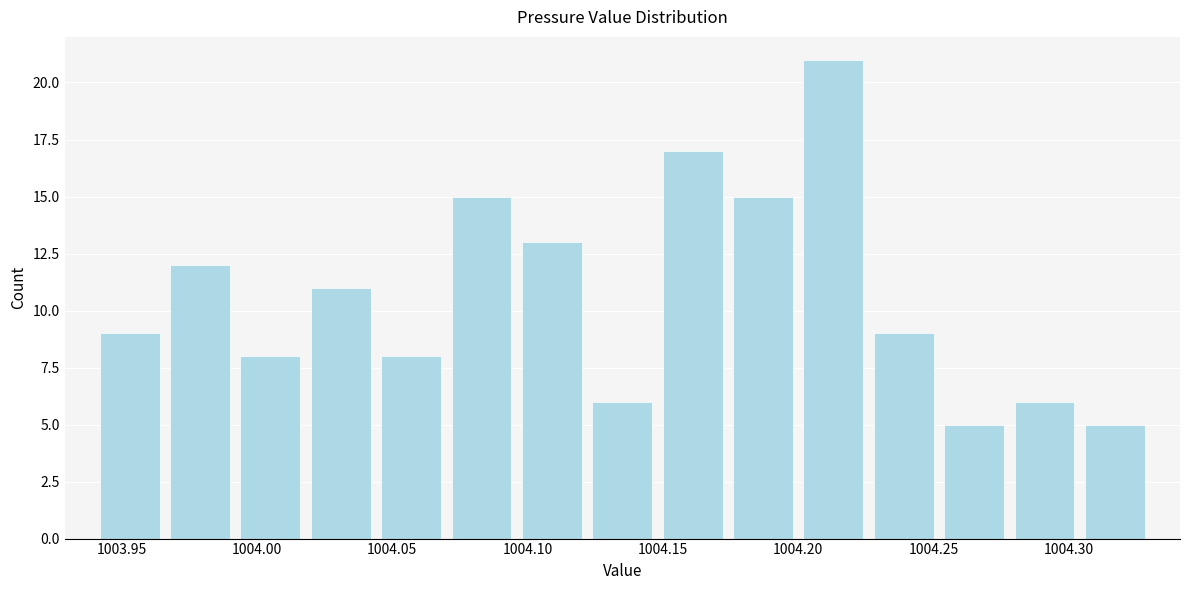

What is the height of the bar covering 1004.070 to 1004.096 on the x-axis? Neither the bar edges nor the heights are printed on the chart, so give them approximately, as read against the axes.

15